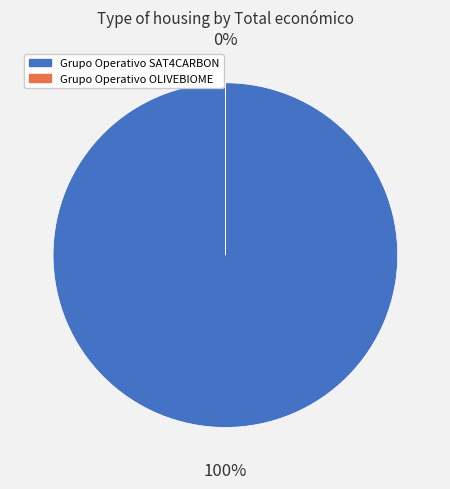

Is Grupo Operativo SAT4CARBON the majority of the pie?

Yes